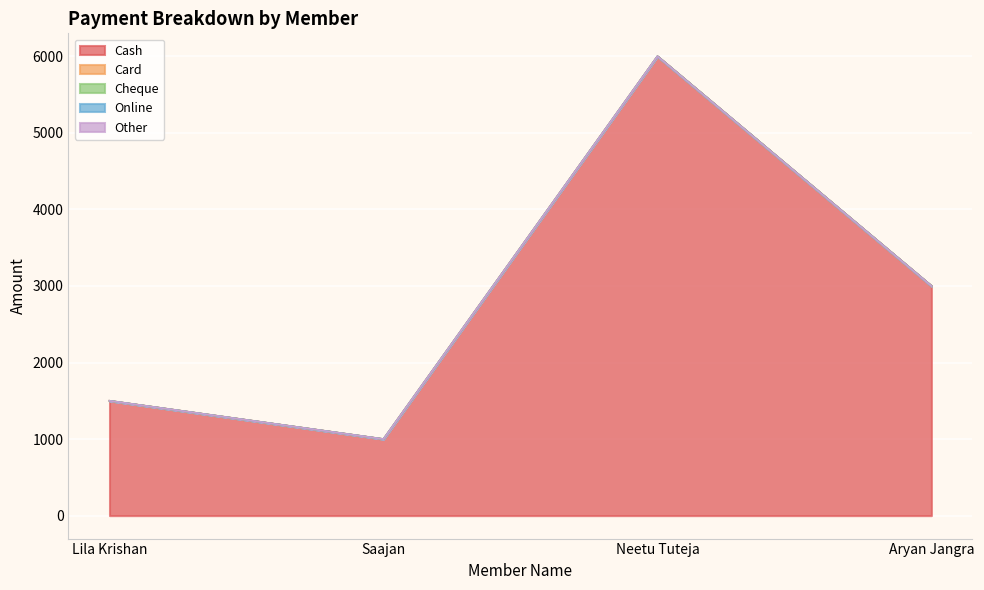

True or false: Other and Cheque intersect in this chart.

False